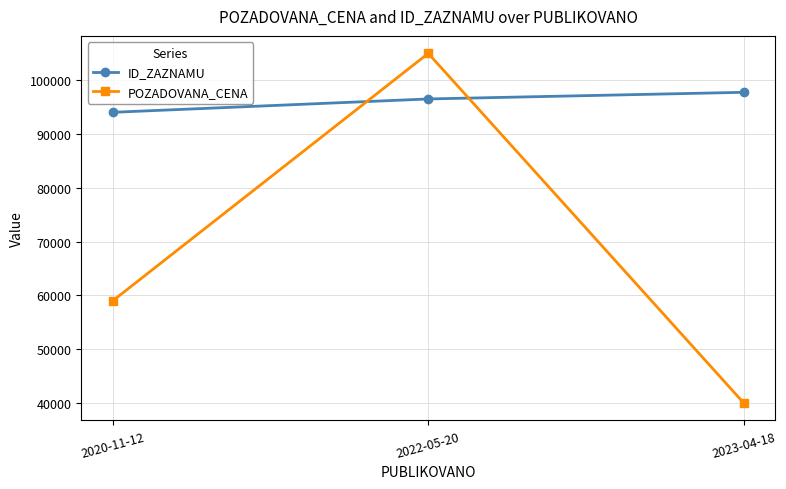

Is the value of POZADOVANA_CENA at 2022-05-20 greater than the value of ID_ZAZNAMU at 2023-04-18?

Yes